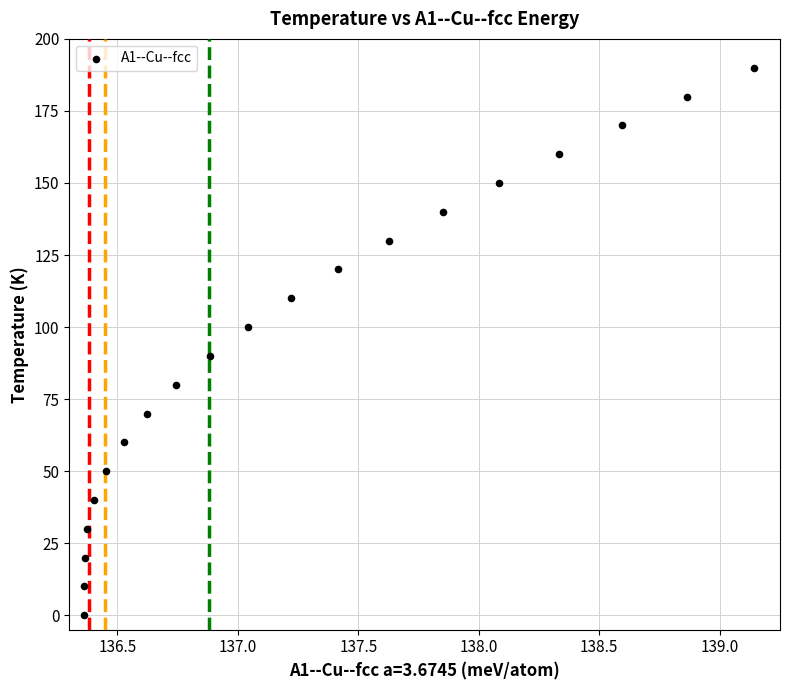

What is the range of Y values (max minus min)?

190